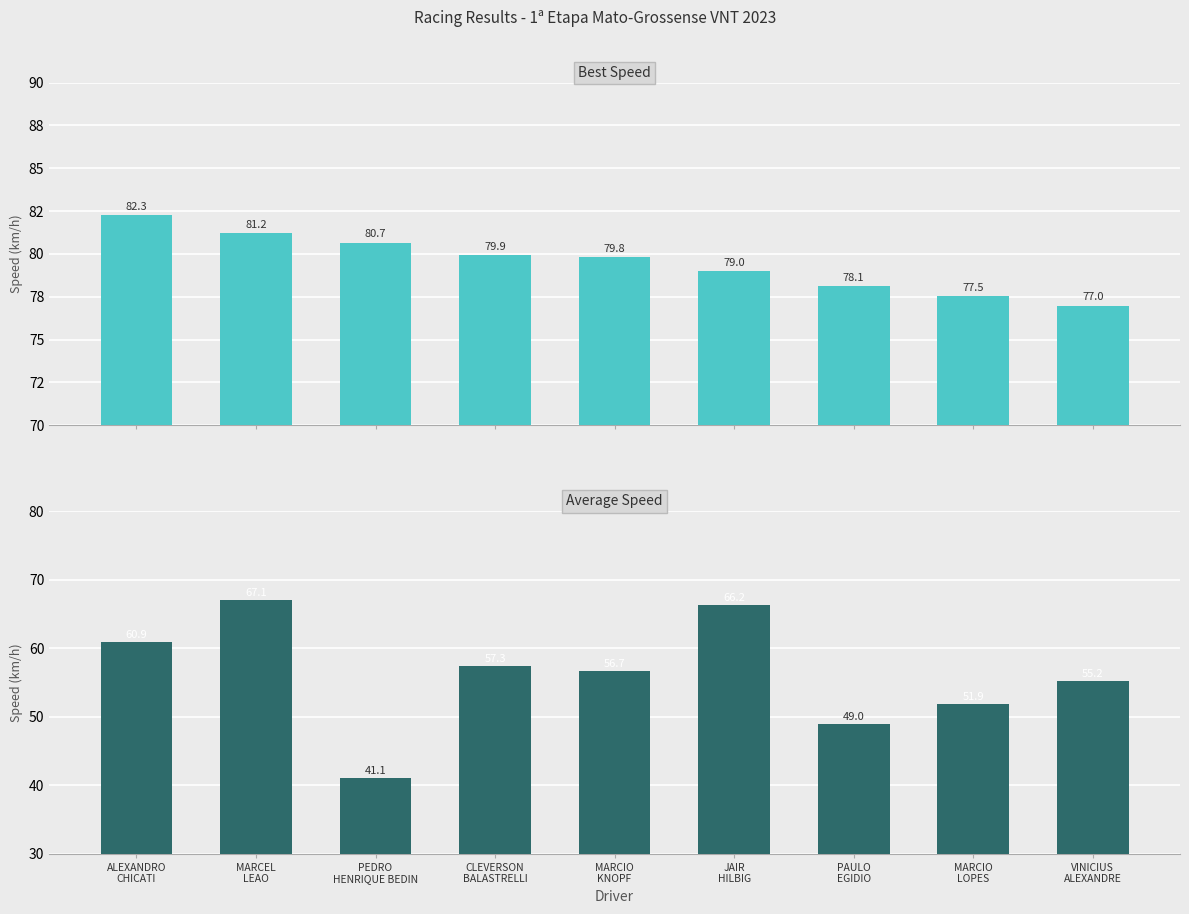

Reading left to right, extract all data points from this chart.

Best Speed: ALEXANDRO
CHICATI=82.3	MARCEL
LEAO=81.2	PEDRO
HENRIQUE BEDIN=80.7	CLEVERSON
BALASTRELLI=79.9	MARCIO
KNOPF=79.8	JAIR
HILBIG=79.0	PAULO
EGIDIO=78.1	MARCIO
LOPES=77.5	VINICIUS
ALEXANDRE=77.0
Average Speed: ALEXANDRO
CHICATI=60.9	MARCEL
LEAO=67.1	PEDRO
HENRIQUE BEDIN=41.1	CLEVERSON
BALASTRELLI=57.3	MARCIO
KNOPF=56.7	JAIR
HILBIG=66.2	PAULO
EGIDIO=49.0	MARCIO
LOPES=51.9	VINICIUS
ALEXANDRE=55.2